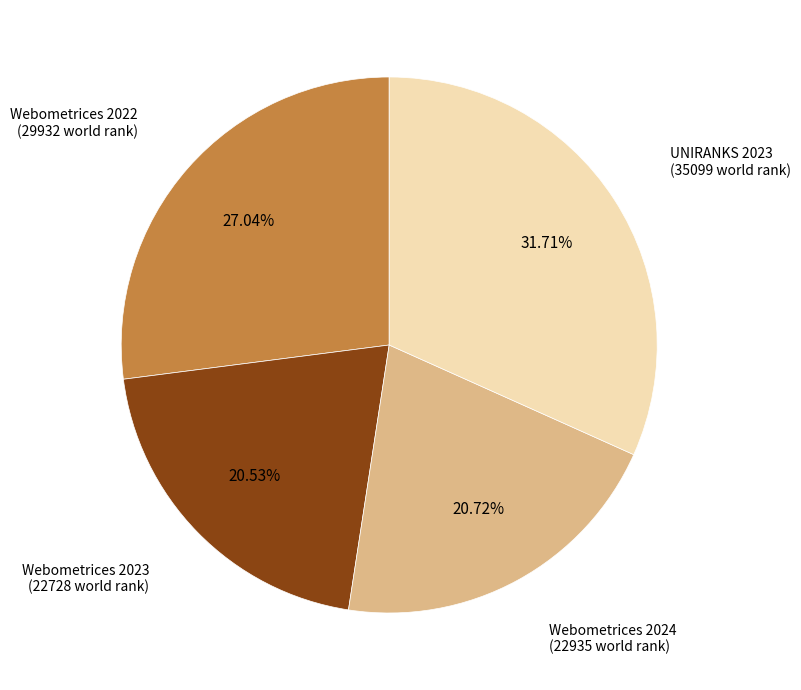

Does any single category account for the majority?

No